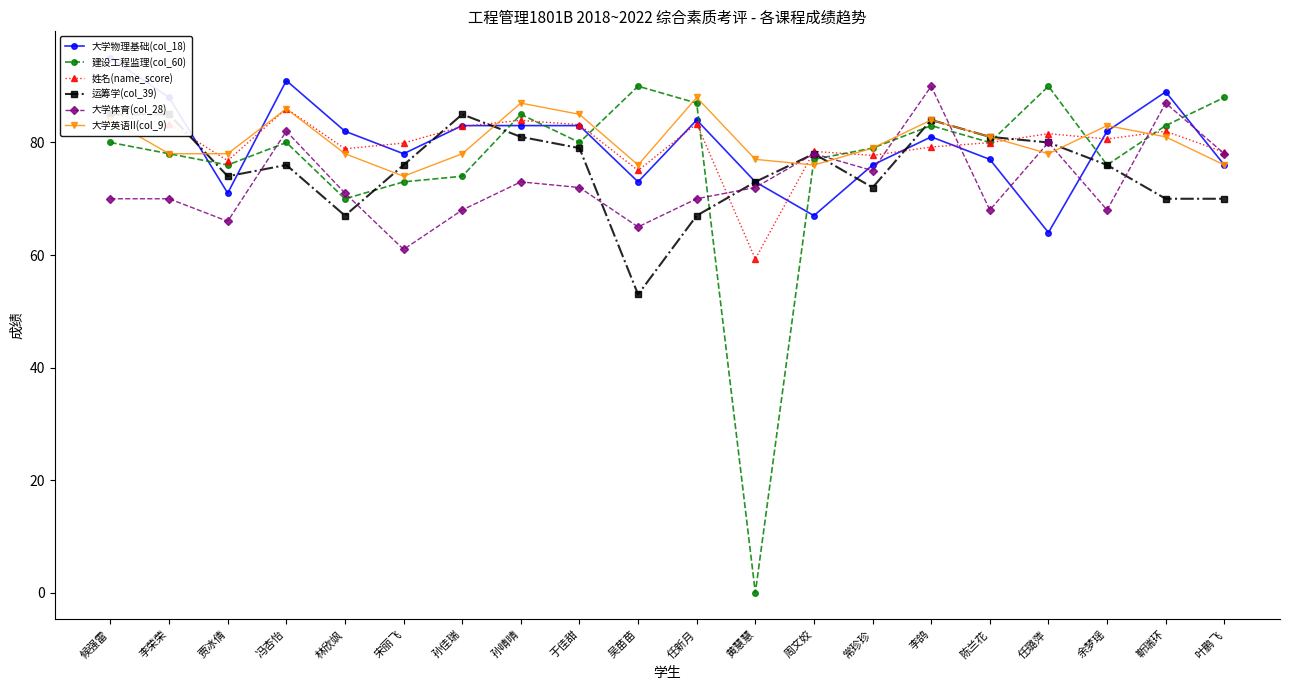

True or false: 姓名(name_score) has more than 1 interior local peaks.

True